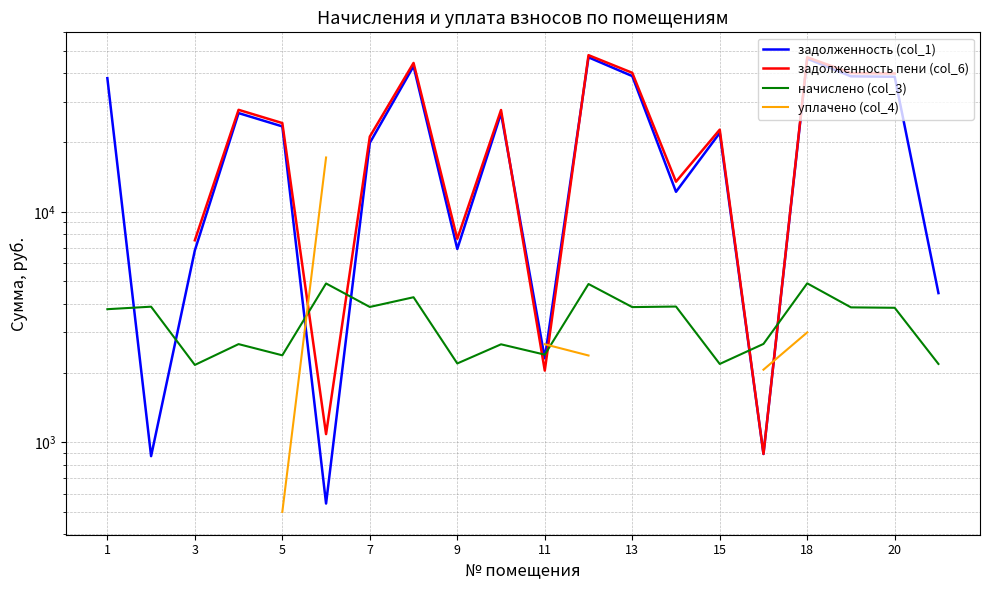

Count the number of data series in this chart.

4